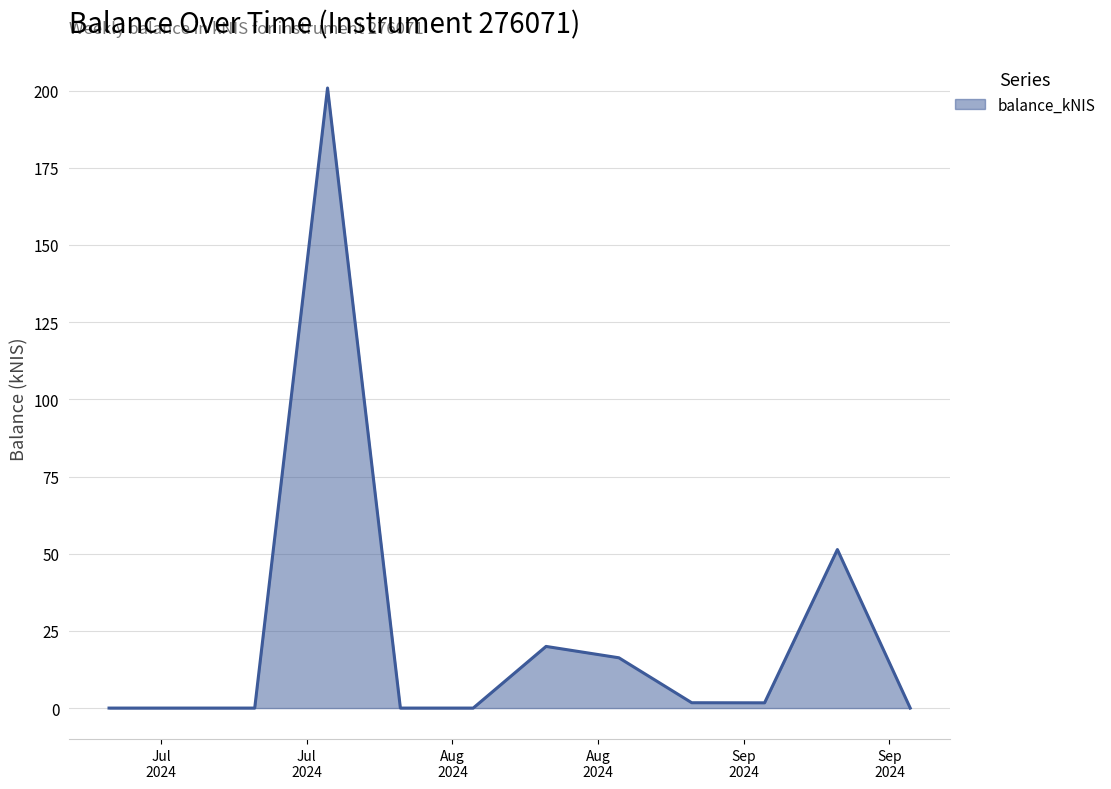

What is the difference between the maximum and minimum values?

200.8